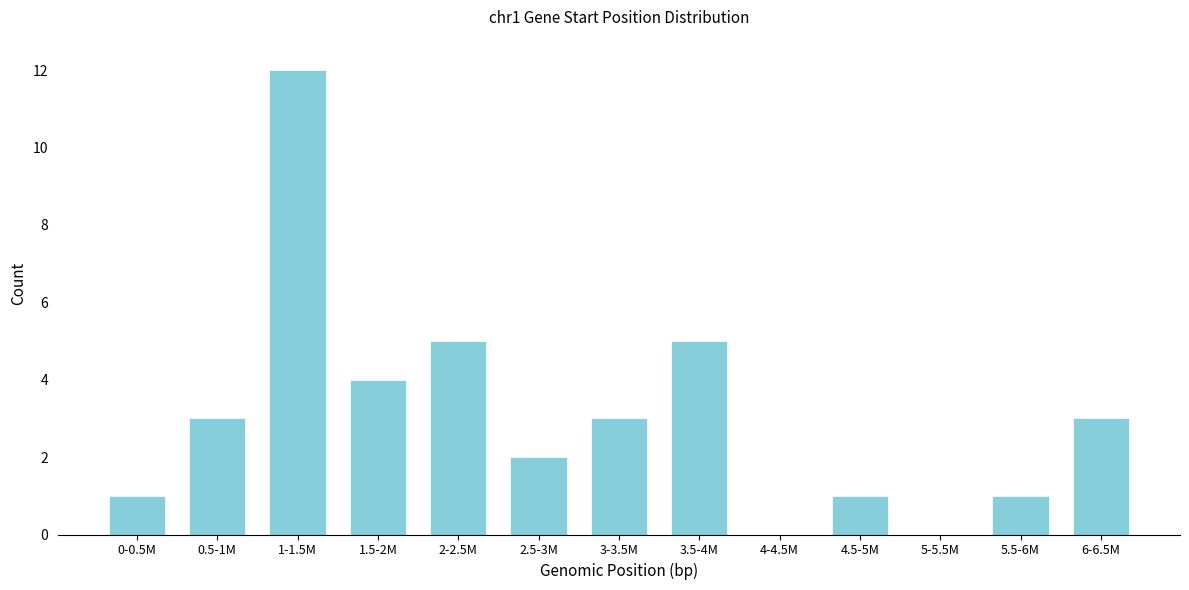

Reading right to left, extract all data points from this chart.

6-6.5M=3	5.5-6M=1	5-5.5M=0	4.5-5M=1	4-4.5M=0	3.5-4M=5	3-3.5M=3	2.5-3M=2	2-2.5M=5	1.5-2M=4	1-1.5M=12	0.5-1M=3	0-0.5M=1